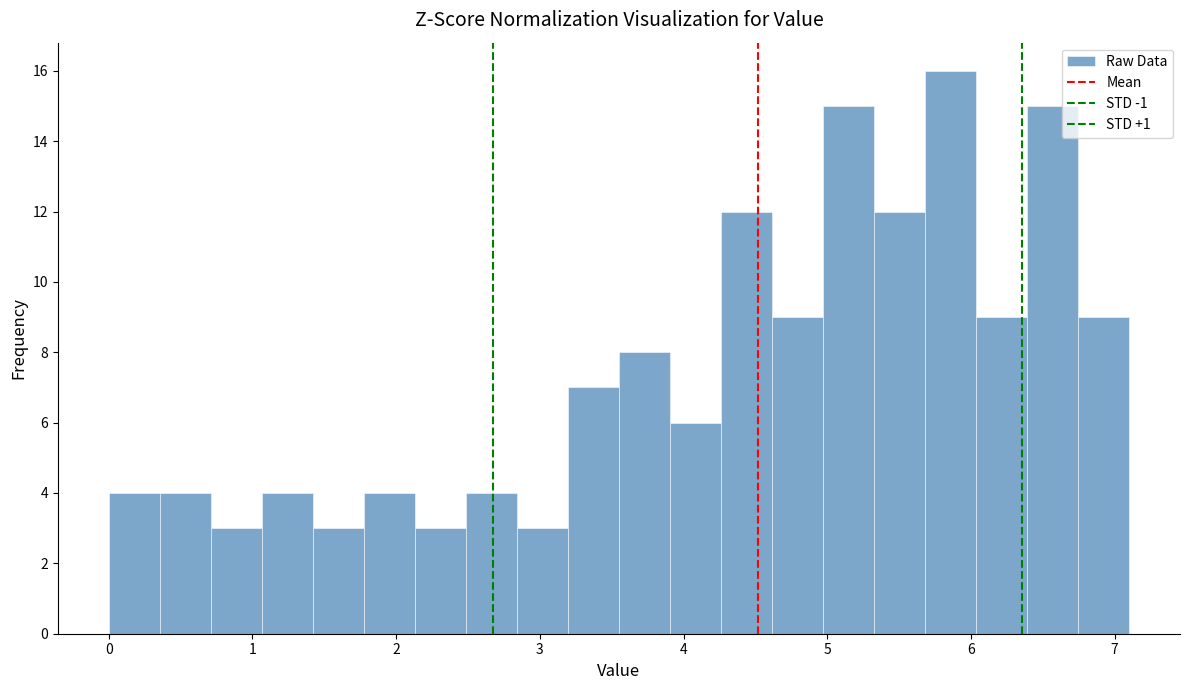

Around what value on the x-axis is the tallest bar? Give the approximate position of its centre, as read against the axis.

5.9